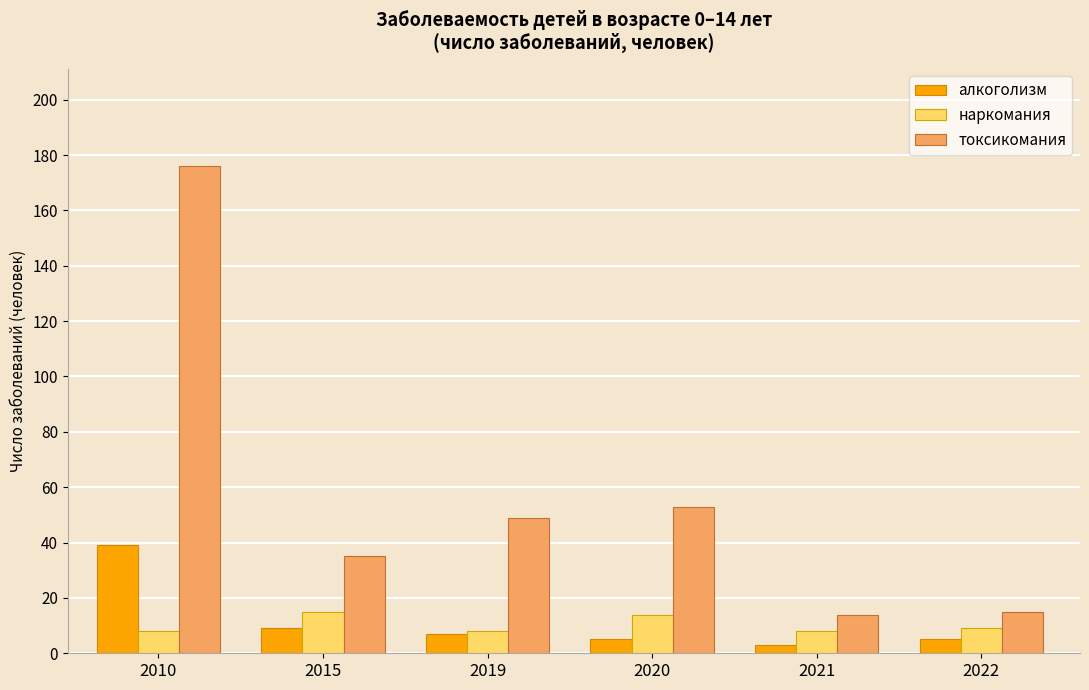

Which series has the largest total across all categories?

токсикомания